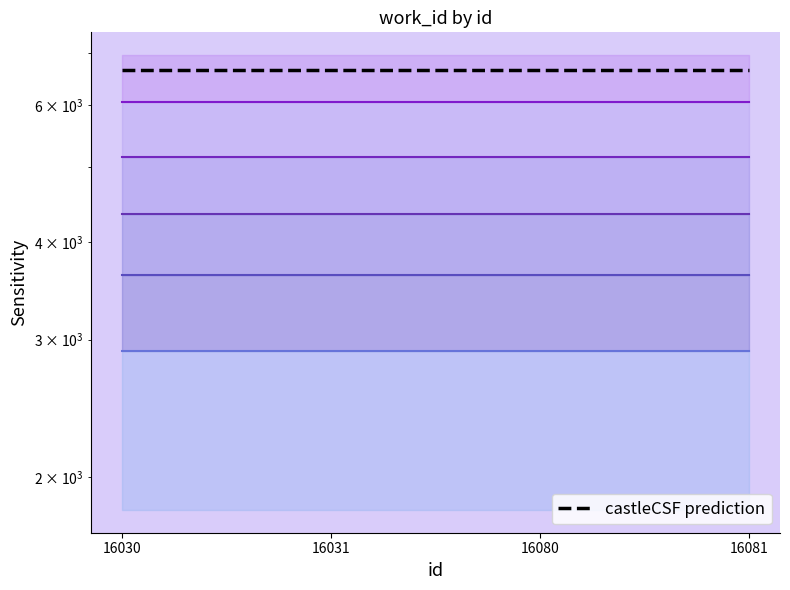

True or false: work_id level 4 and work_id level 2 cross at least once.

False